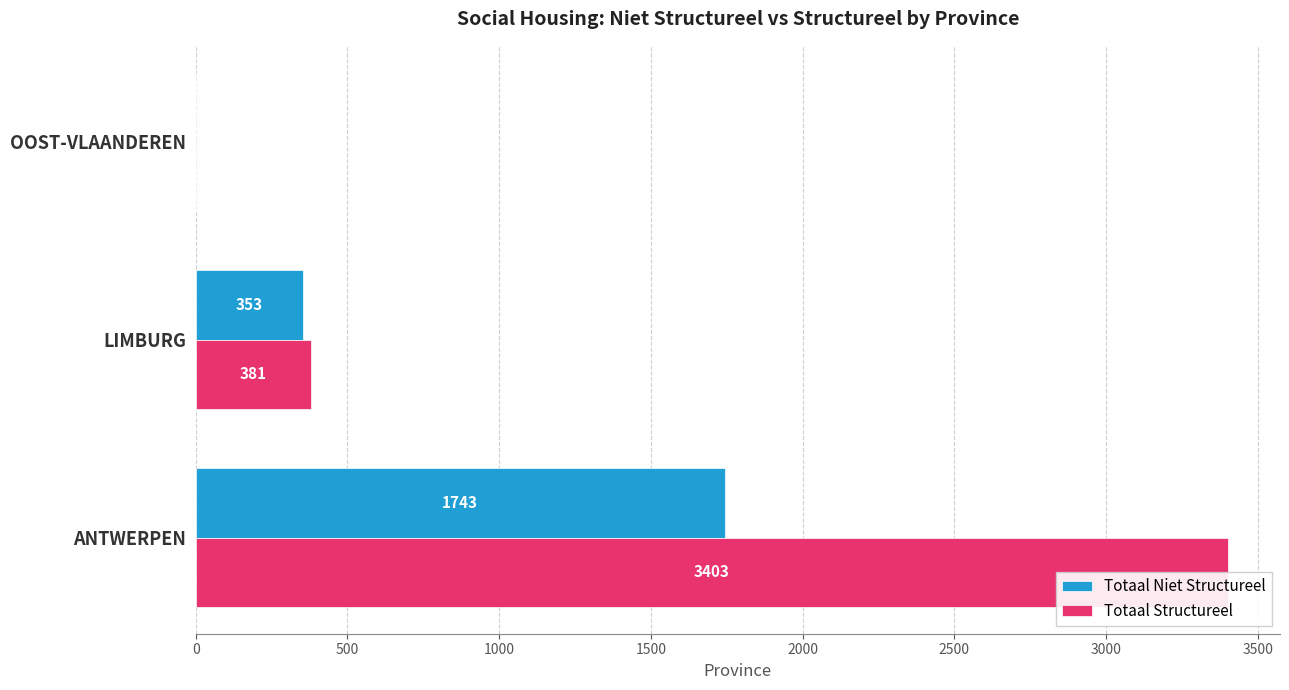

What is the sum of all Totaal Niet Structureel values?

2096